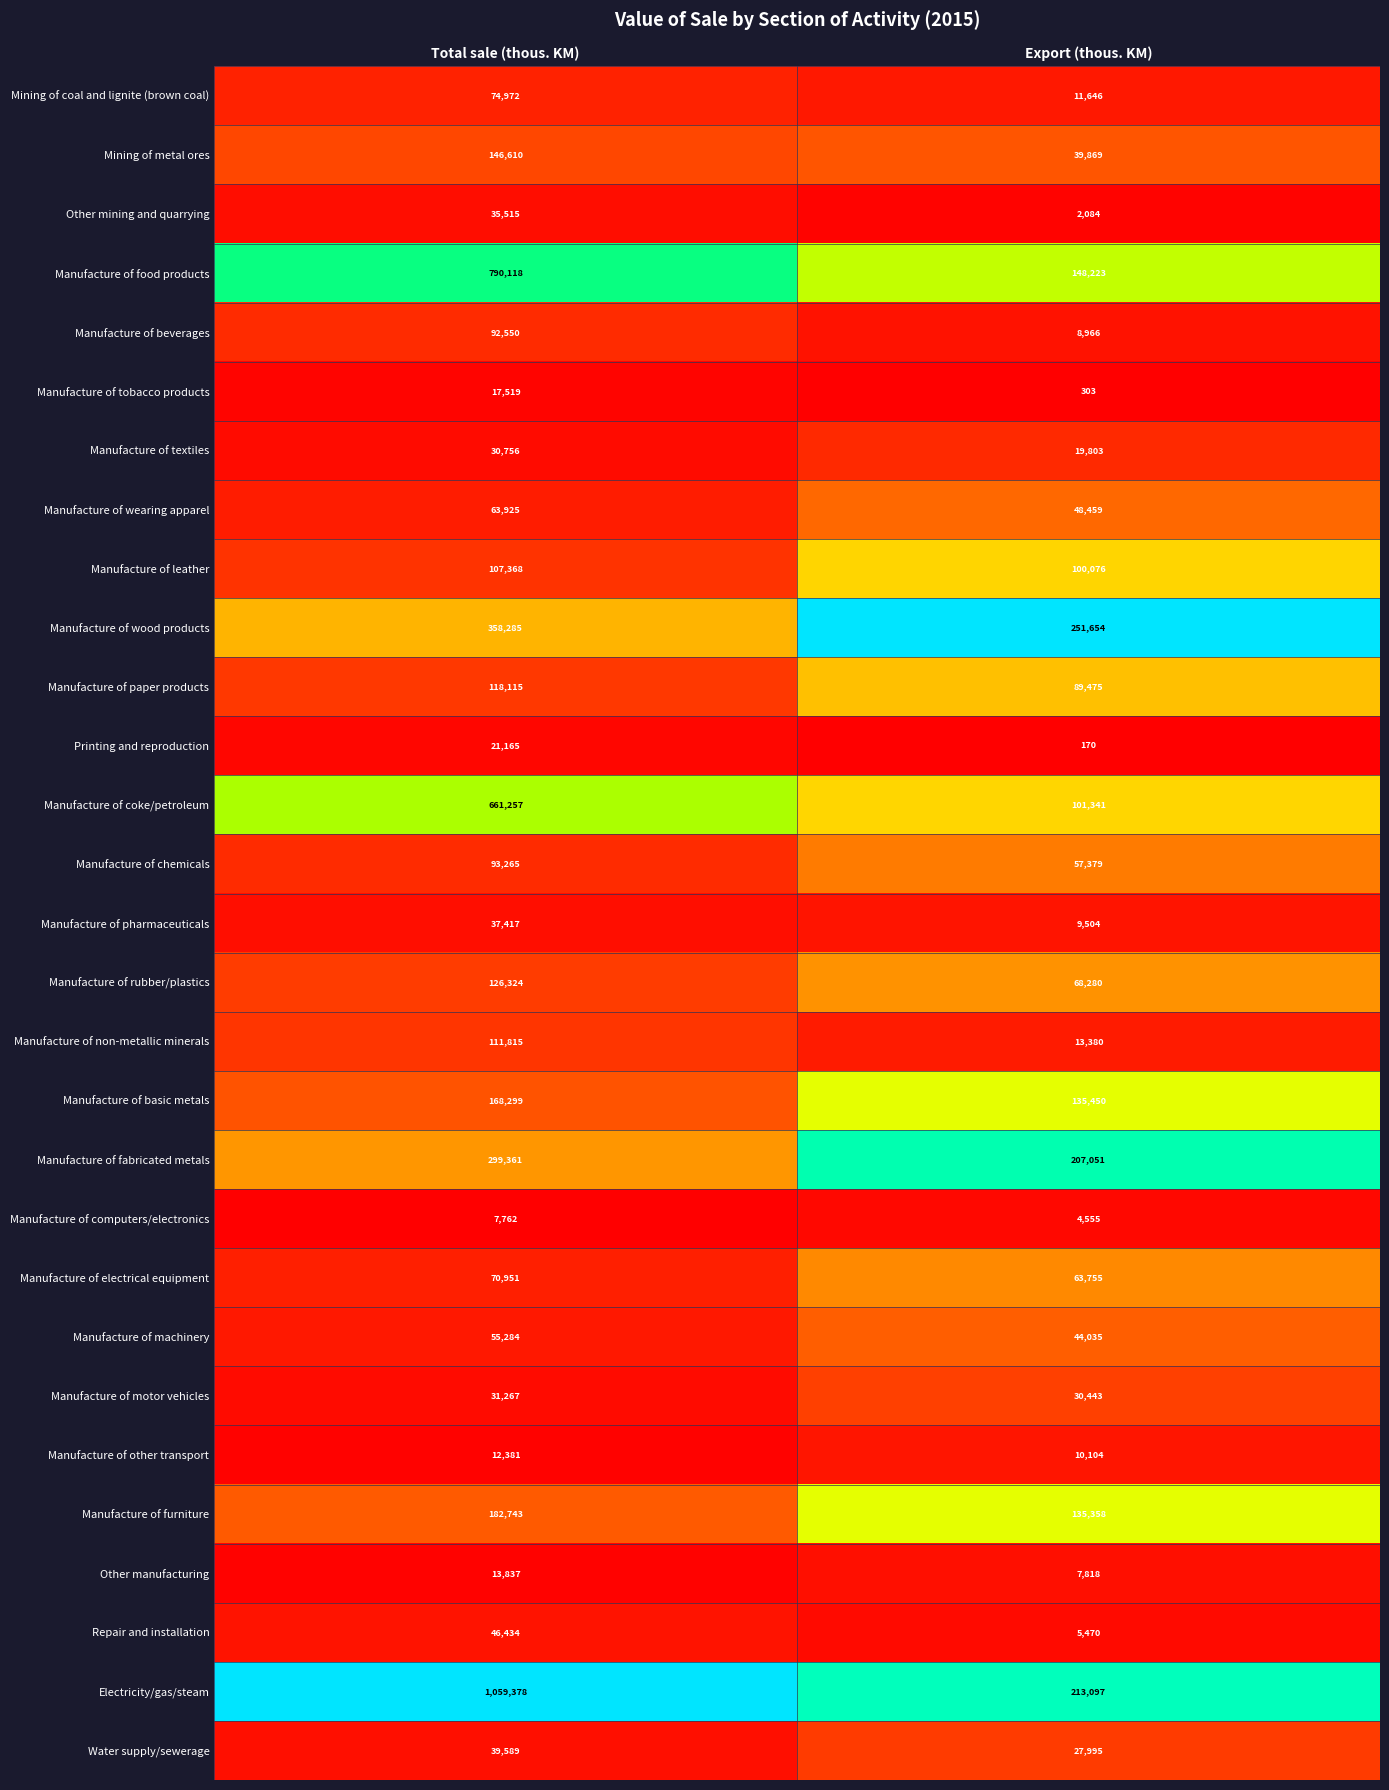

Which series has the largest total across all categories?

Electricity/gas/steam